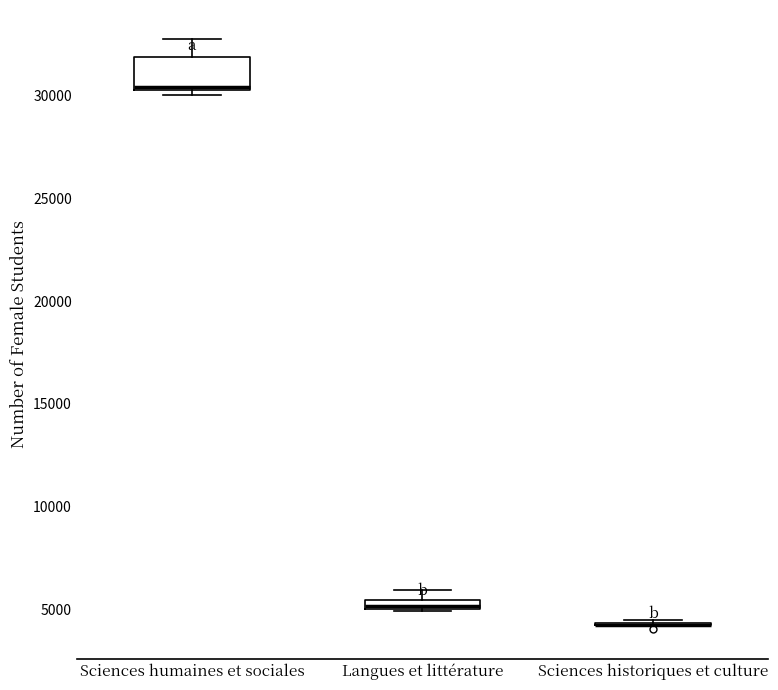

Which box is the tallest, from its lower edge to its upper edge?

Sciences humaines et sociales